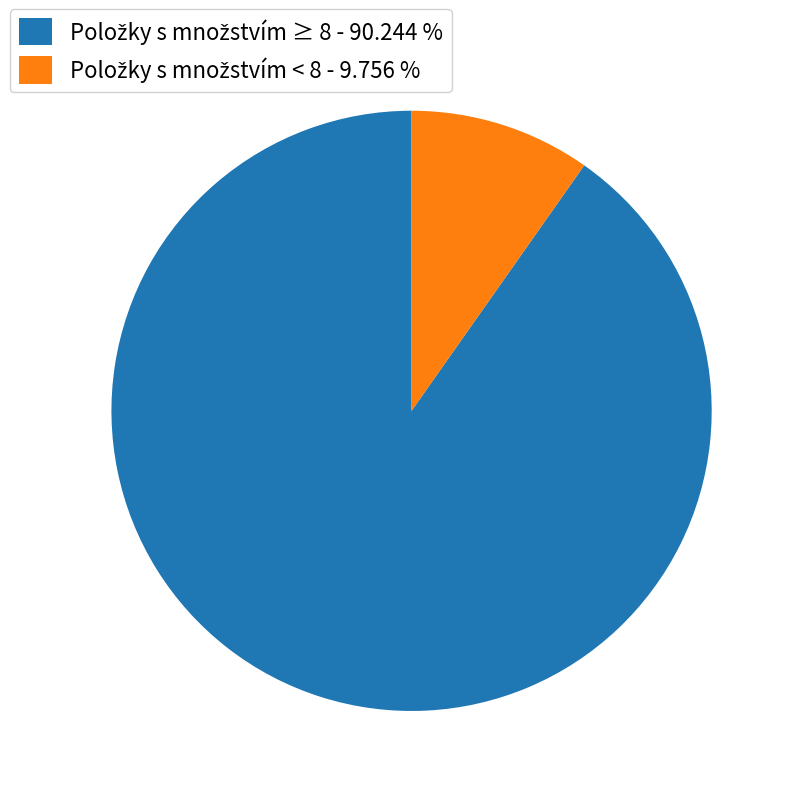

Is there a majority slice in this chart?

Yes